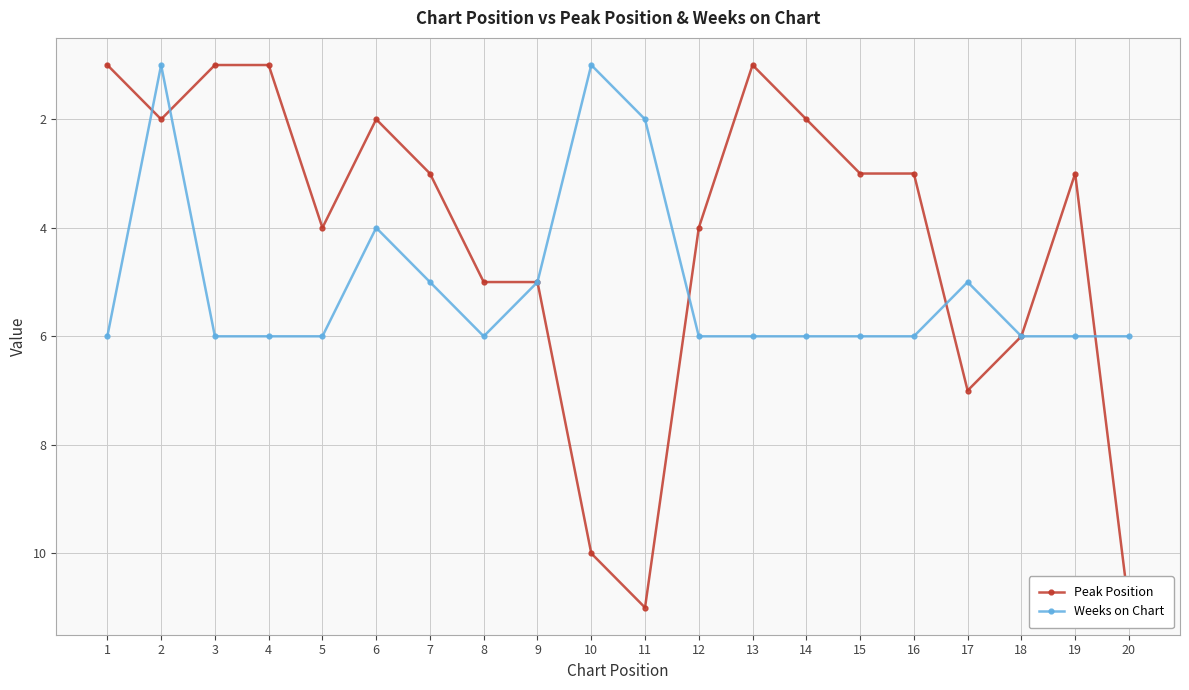

True or false: Peak Position has a value of 4 at 19.

False